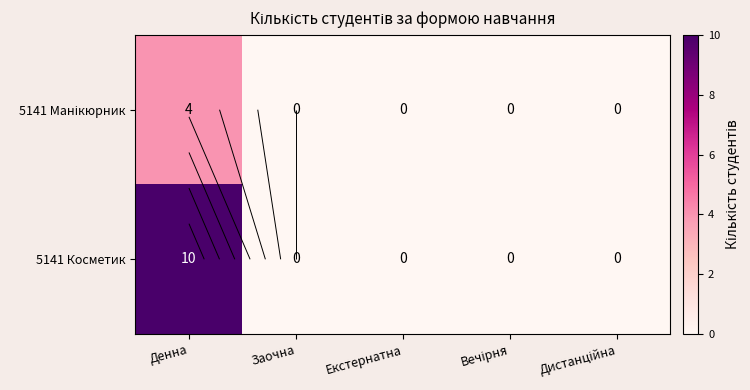

Which category has the lowest value across all series?

Заочна